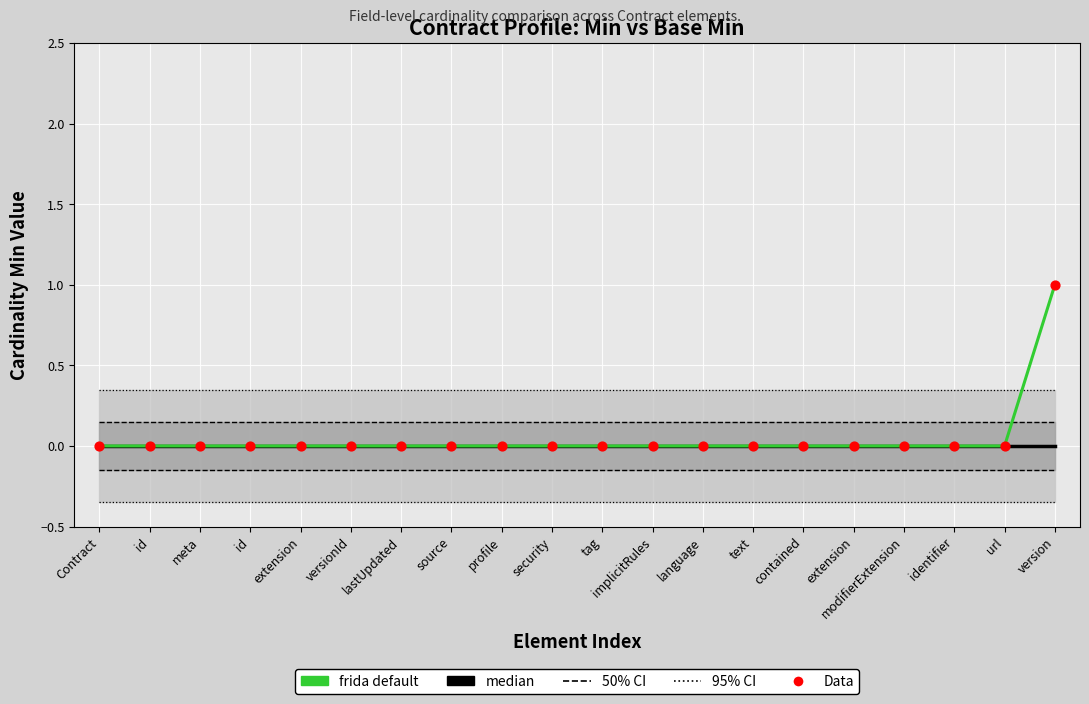

Is the value of median at versionId greater than the value of frida default at tag?

No